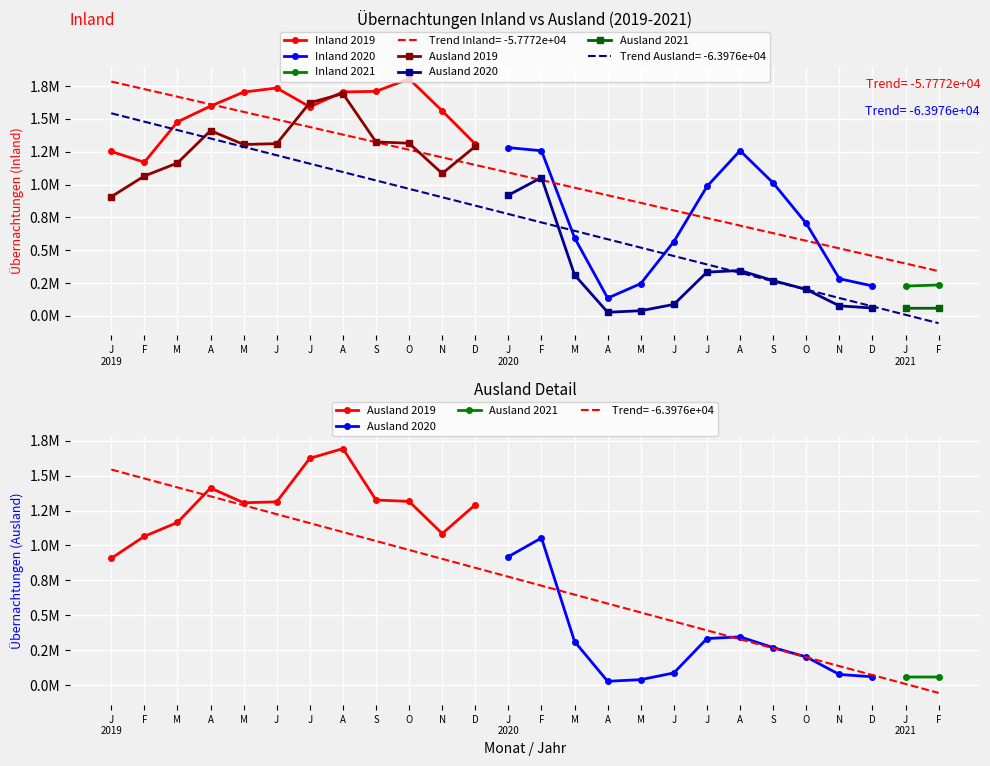

What is the difference between the maximum and minimum values in the Ausland series?

1665913